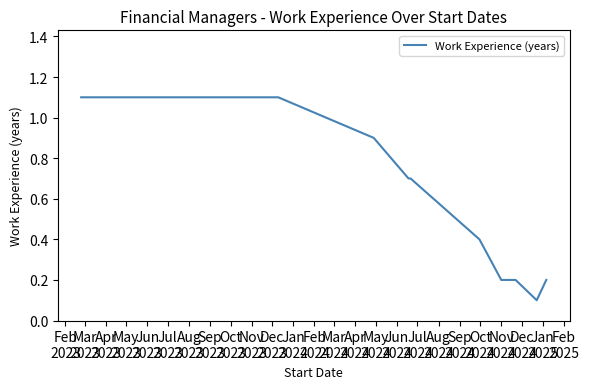

What is the maximum value shown in the chart?

1.1